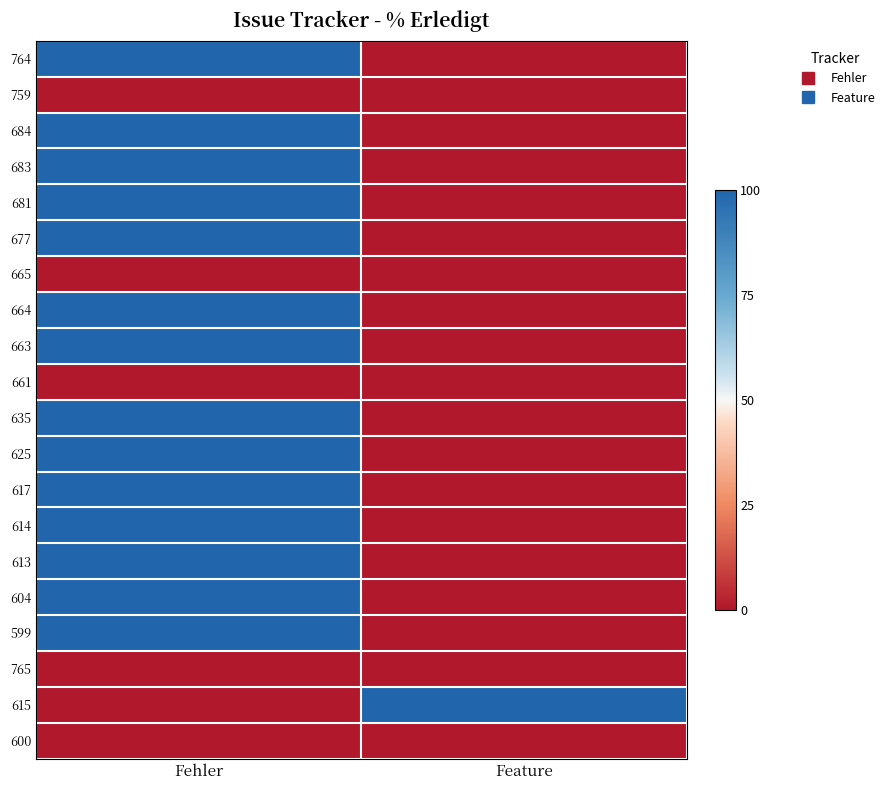

What is the total value across all series at Feature?

100